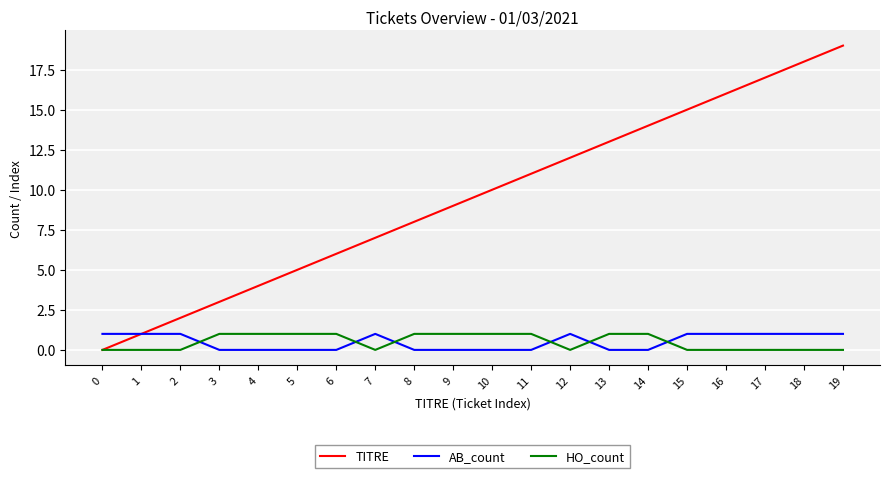

Which category has the highest value in the TITRE series?

19